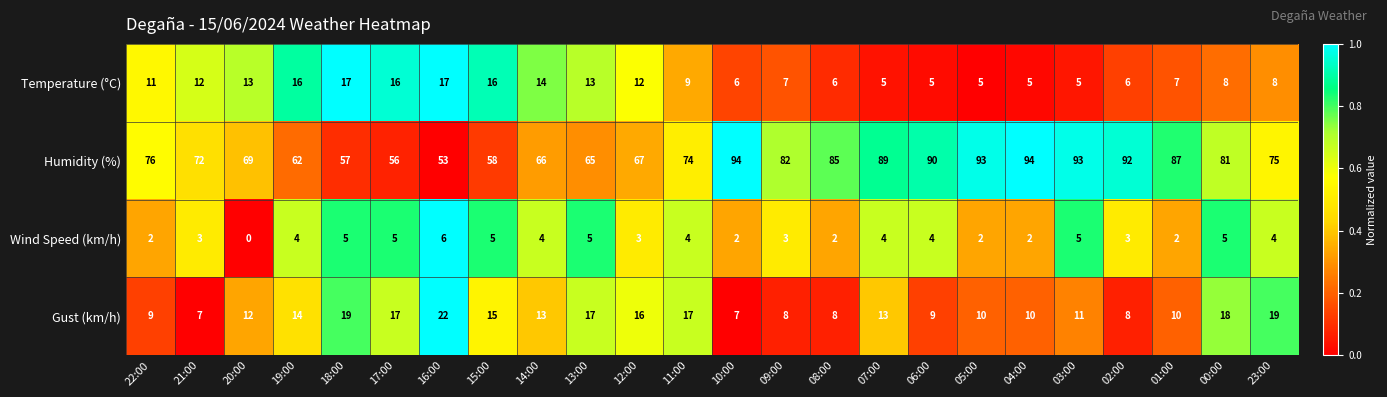

What is the difference between the maximum and minimum values in the Humidity (%) series?

41